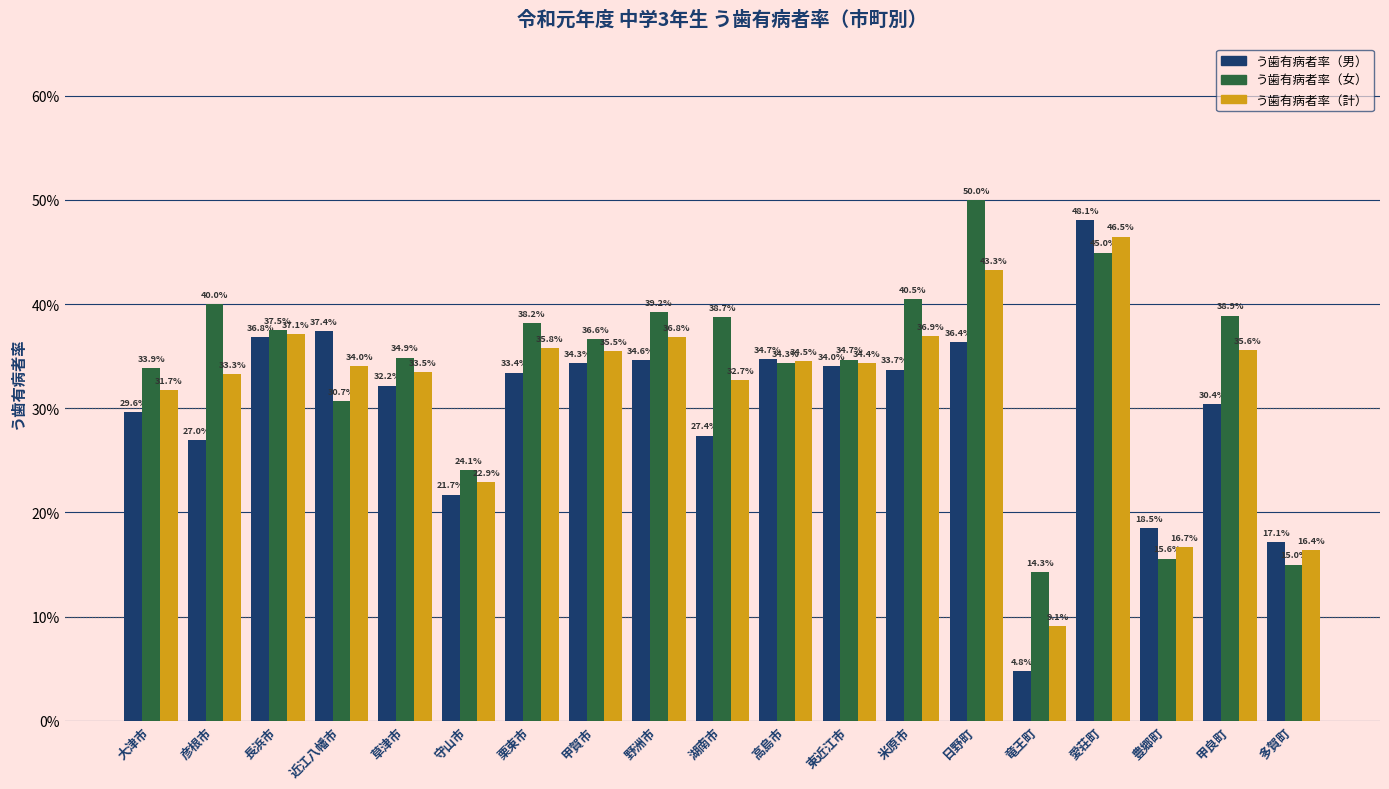

What are all the series names shown in the legend?

う歯有病者率（男）, う歯有病者率（女）, う歯有病者率（計）